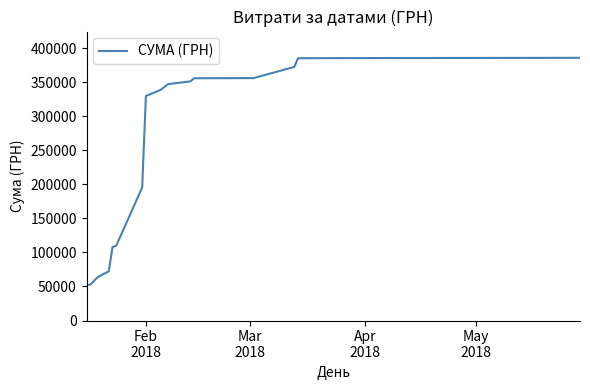

What is the maximum value shown in the chart?

385798.9